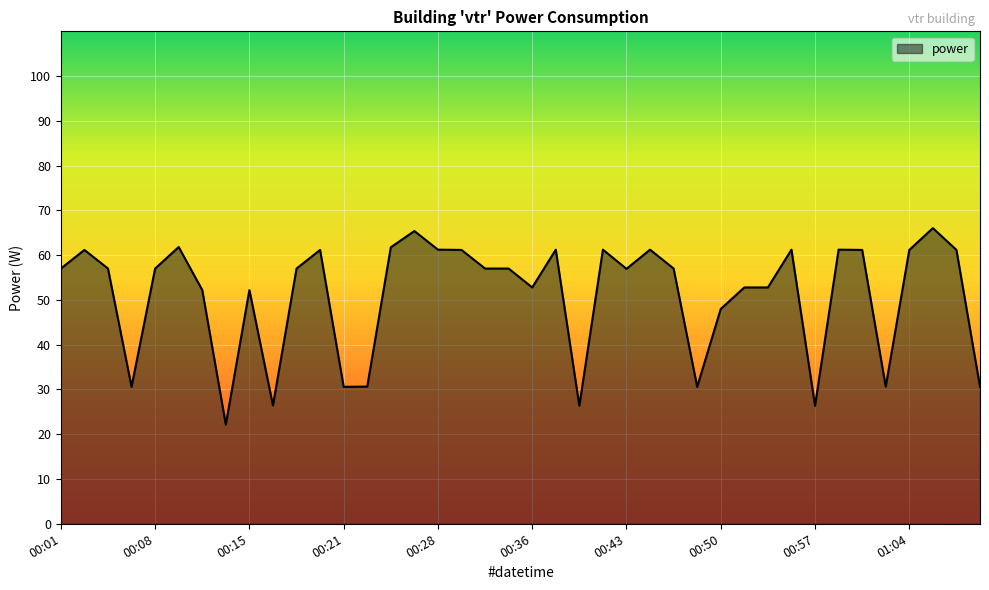

What is the difference between the maximum and minimum values?

43.9